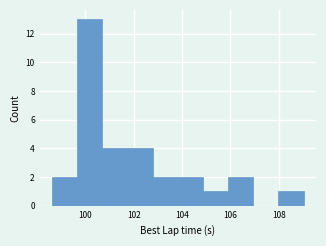

Which range on the x-axis has the tallest bar?

99.6 to 100.8